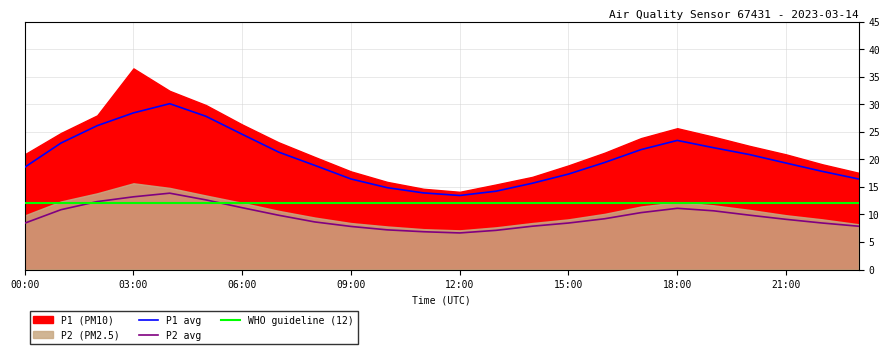

Reading left to right, list all the values displayed in this chart.

P1: 00:00=18.6	01:00=23.0	02:00=26.1	03:00=28.4	04:00=30.1	05:00=27.8	06:00=24.6	07:00=21.3	08:00=18.9	09:00=16.4	10:00=14.9	11:00=13.9	12:00=13.4	13:00=14.2	14:00=15.7	15:00=17.3	16:00=19.4	17:00=21.8	18:00=23.4	19:00=22.1	20:00=20.9	21:00=19.3	22:00=17.8	23:00=16.4
P2: 00:00=8.4	01:00=10.9	02:00=12.3	03:00=13.2	04:00=13.9	05:00=12.7	06:00=11.2	07:00=9.9	08:00=8.7	09:00=7.8	10:00=7.2	11:00=6.9	12:00=6.7	13:00=7.1	14:00=7.9	15:00=8.4	16:00=9.2	17:00=10.3	18:00=11.1	19:00=10.7	20:00=9.9	21:00=9.1	22:00=8.4	23:00=7.9